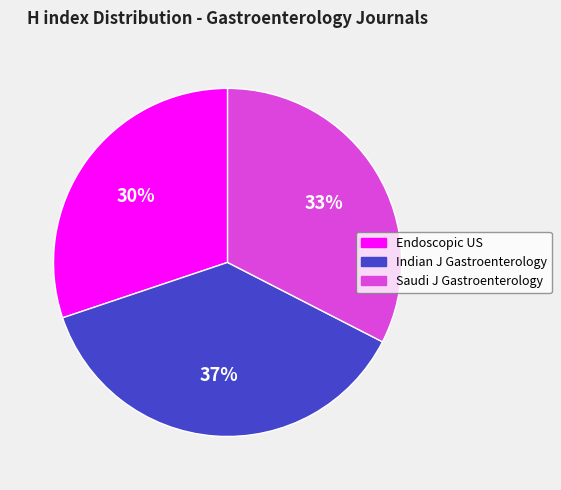

What percentage is the Endoscopic US slice, to the nearest percent?

30%